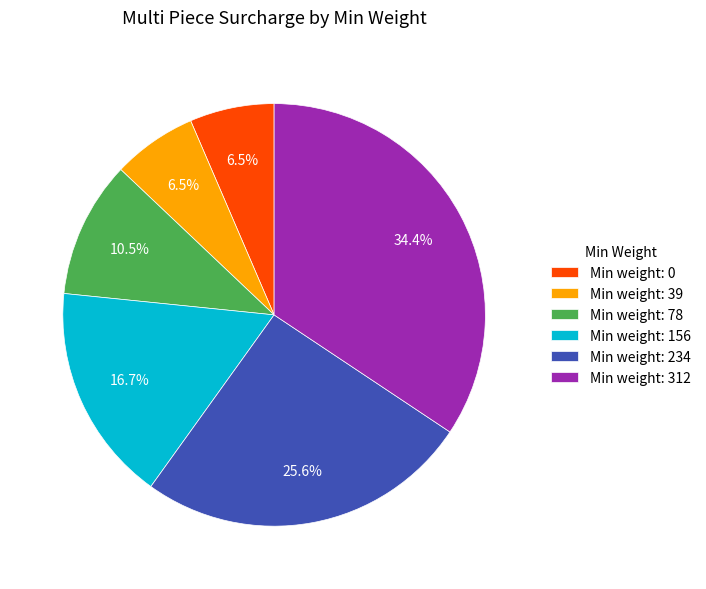

Combined, what portion of the pie is Min weight: 312 and Min weight: 234?

59.9%